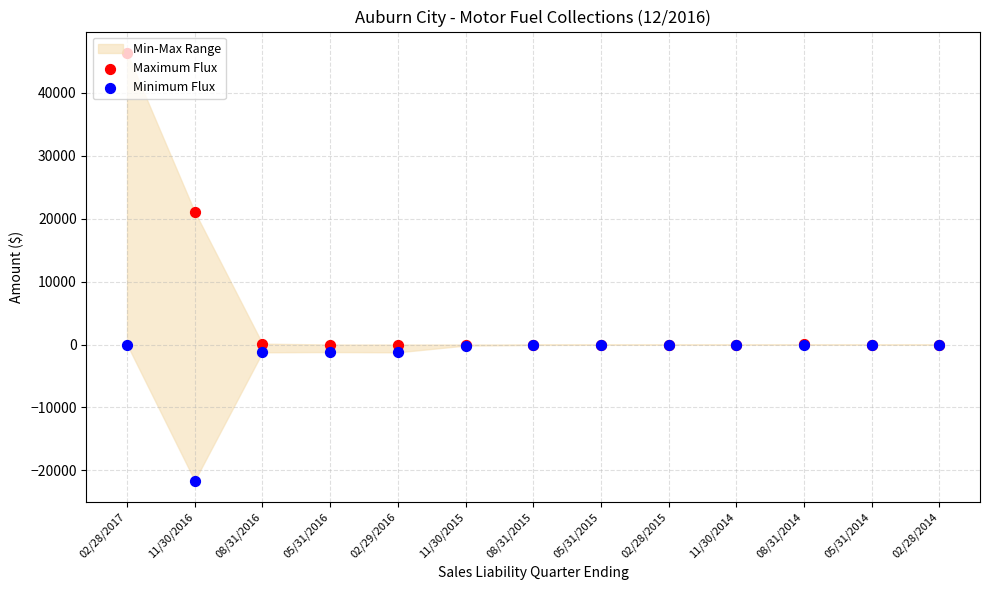

At which category is the sum across all series the highest?

02/28/2017